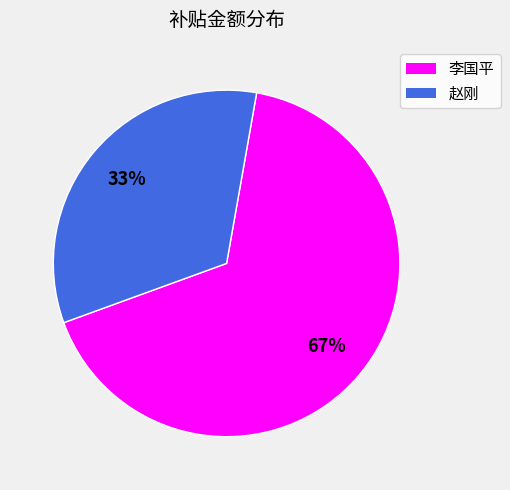

Count the number of slices in the pie.

2